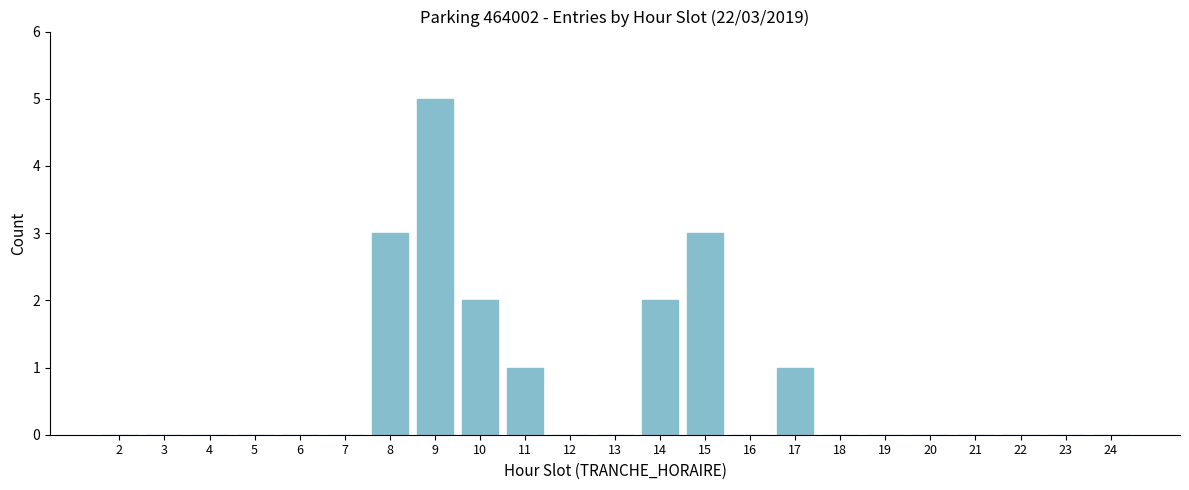

Reading right to left, what are all the values shown in this chart?

24=0	23=0	22=0	21=0	20=0	19=0	18=0	17=1	16=0	15=3	14=2	13=0	12=0	11=1	10=2	9=5	8=3	7=0	6=0	5=0	4=0	3=0	2=0